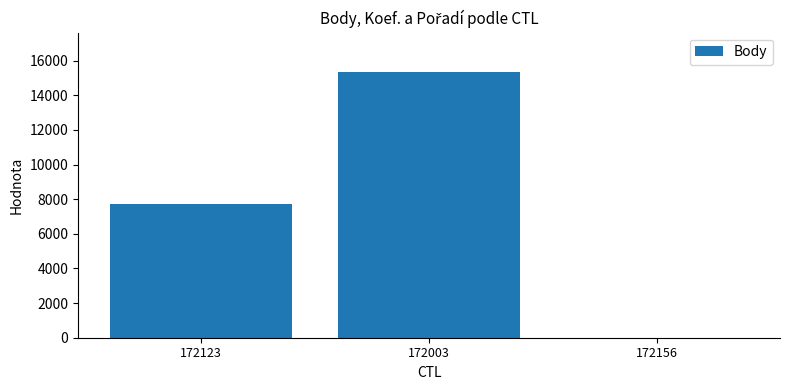

Between 172003 and 172156, which is larger?

172003